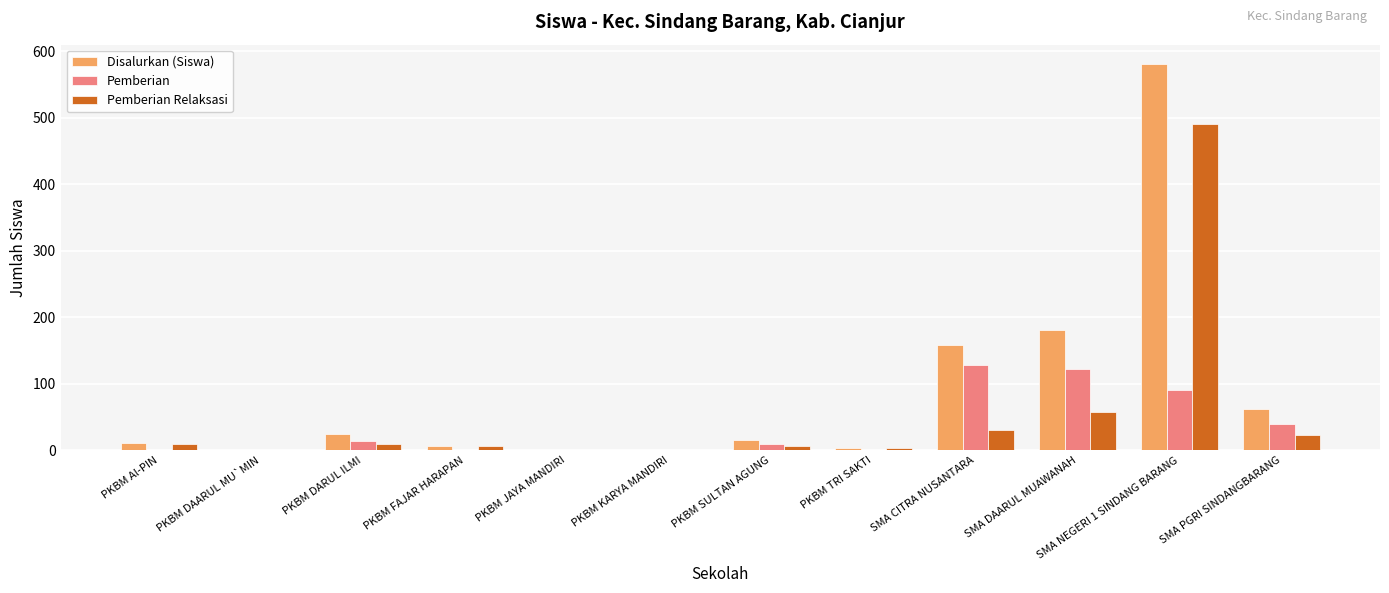

Which series has the largest total across all categories?

Disalurkan (Siswa)